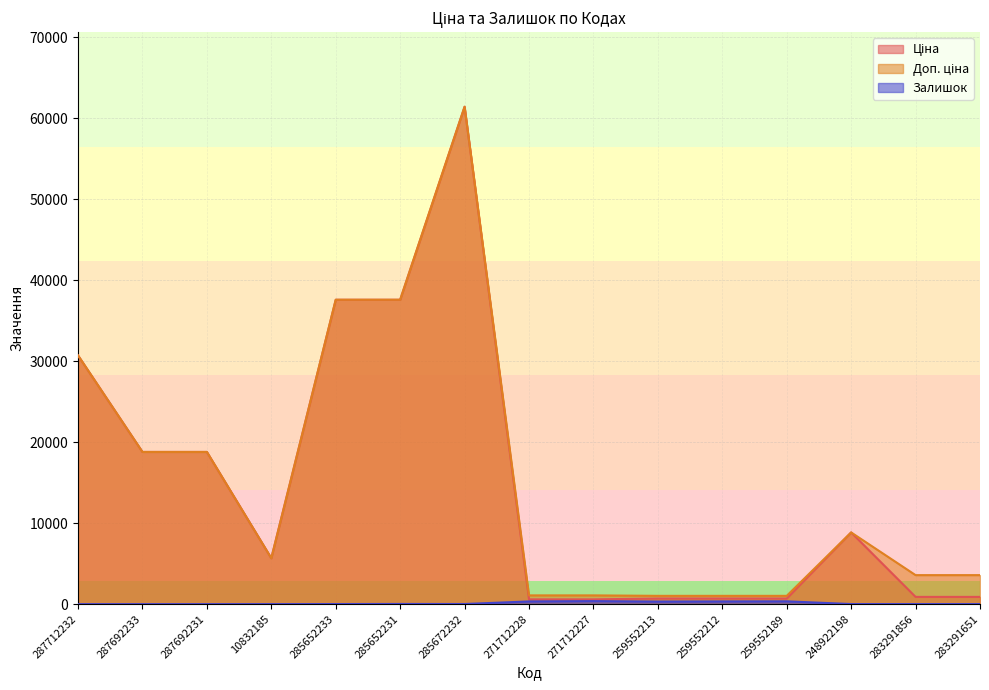

What is the value of the Доп. ціна point at the 2nd from the left?

18796.8